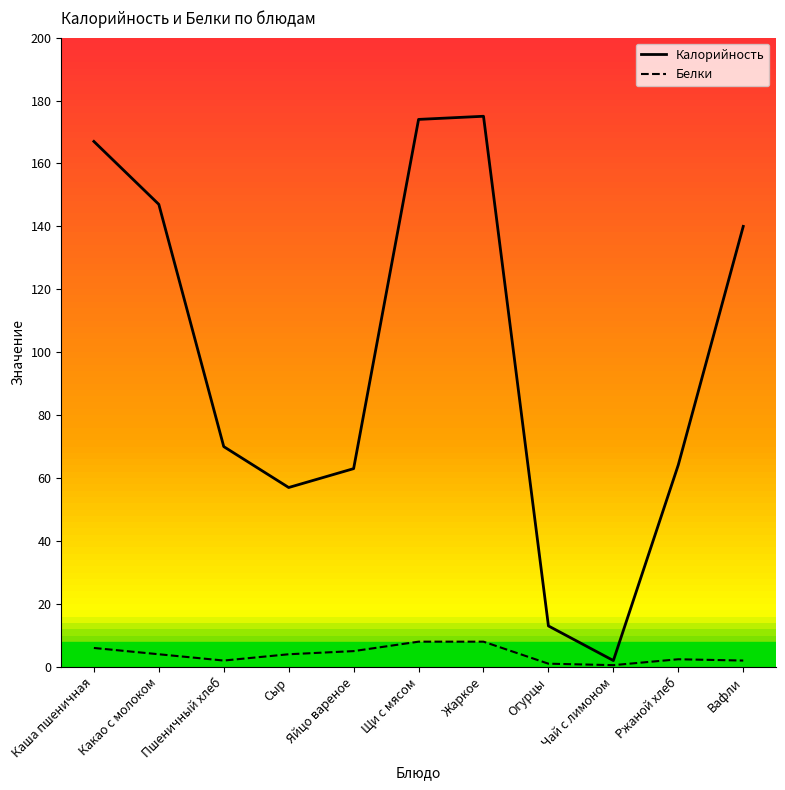

Where does the Калорийность series first go above 70?

Каша пшеничная